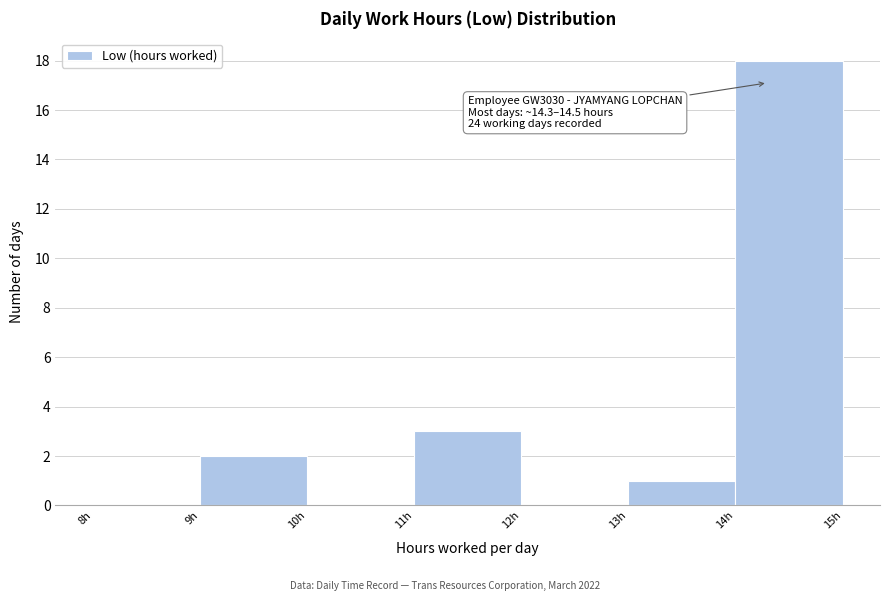

Over which range of the x-axis is the bar tallest?

14 to 15